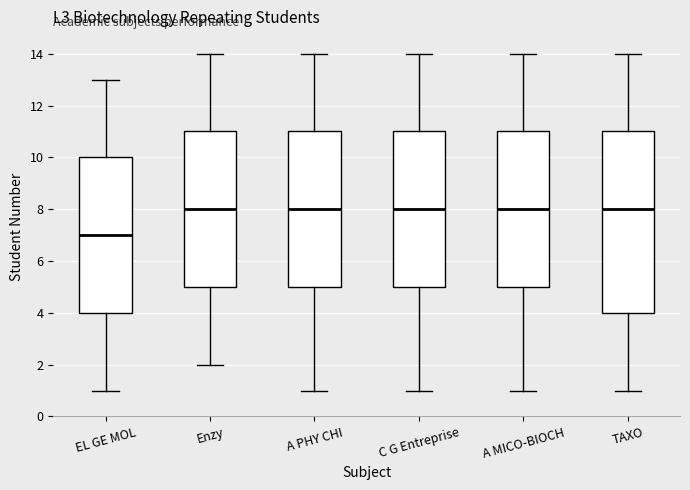

Which box is the tallest, from its lower edge to its upper edge?

TAXO